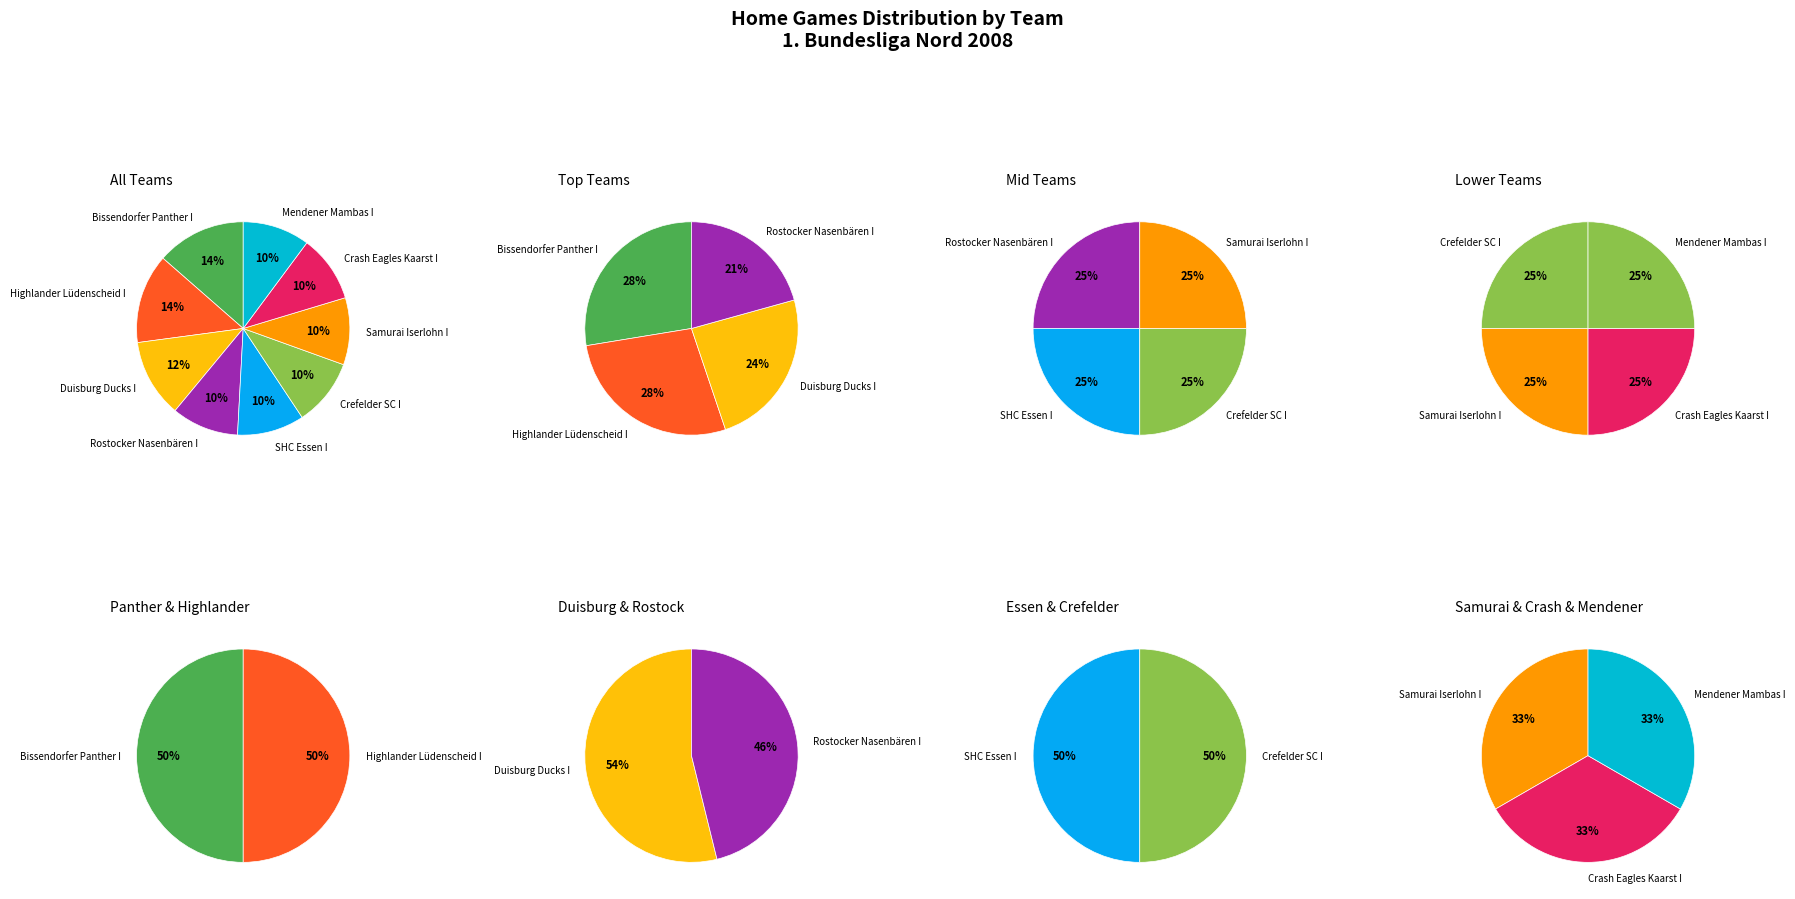

What percentage is the Crefelder SC I slice, to the nearest percent?

10%